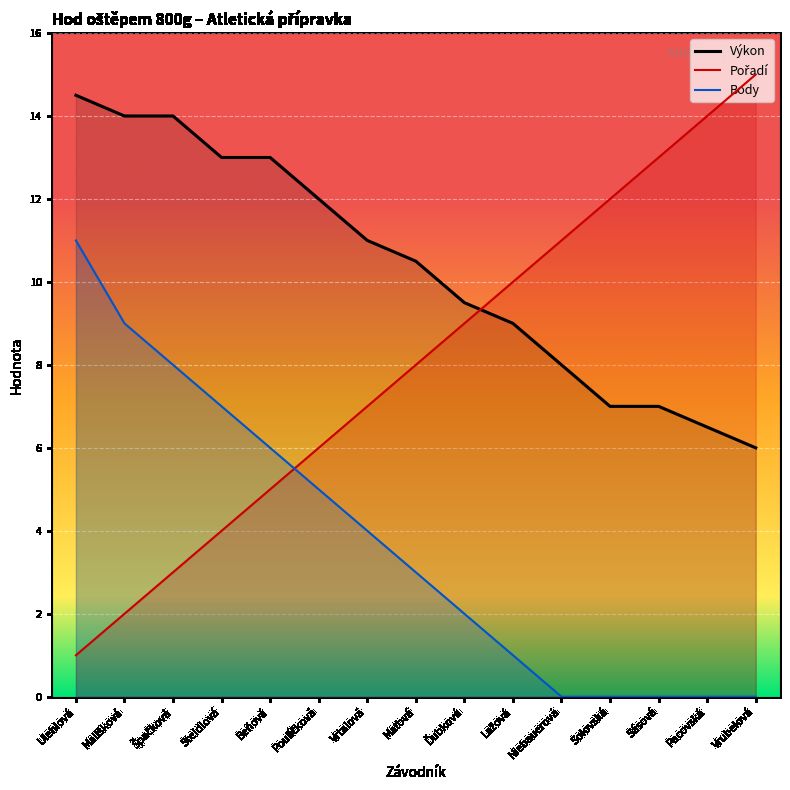

List the series in order of their overall mean, highest first.

Výkon, Pořadí, Body